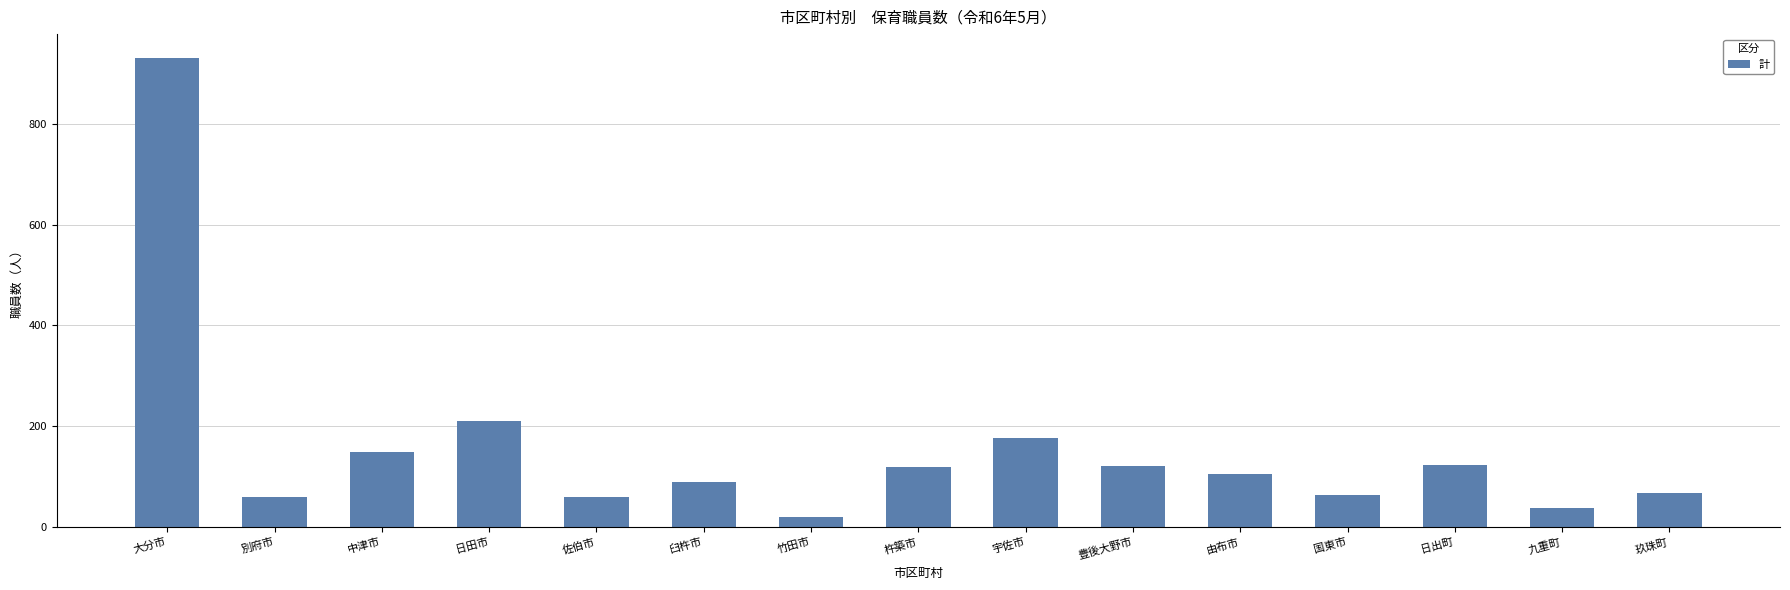

Where is the data nearest to the value 475?

日田市